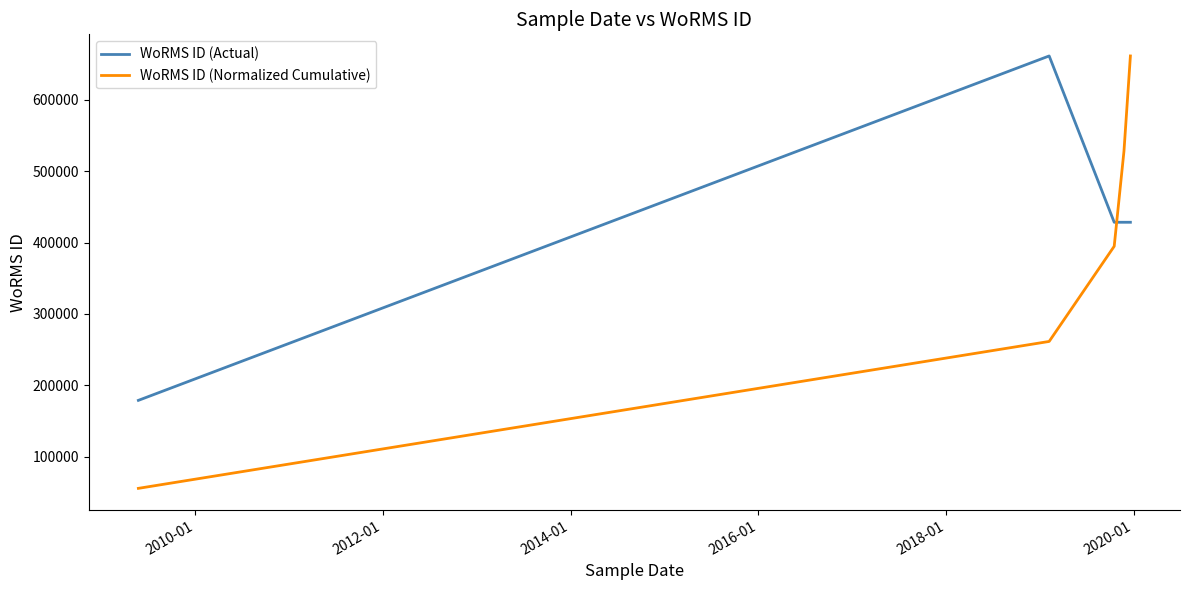

Which series has the widest spread of values?

WoRMS ID (Normalized Cumulative)